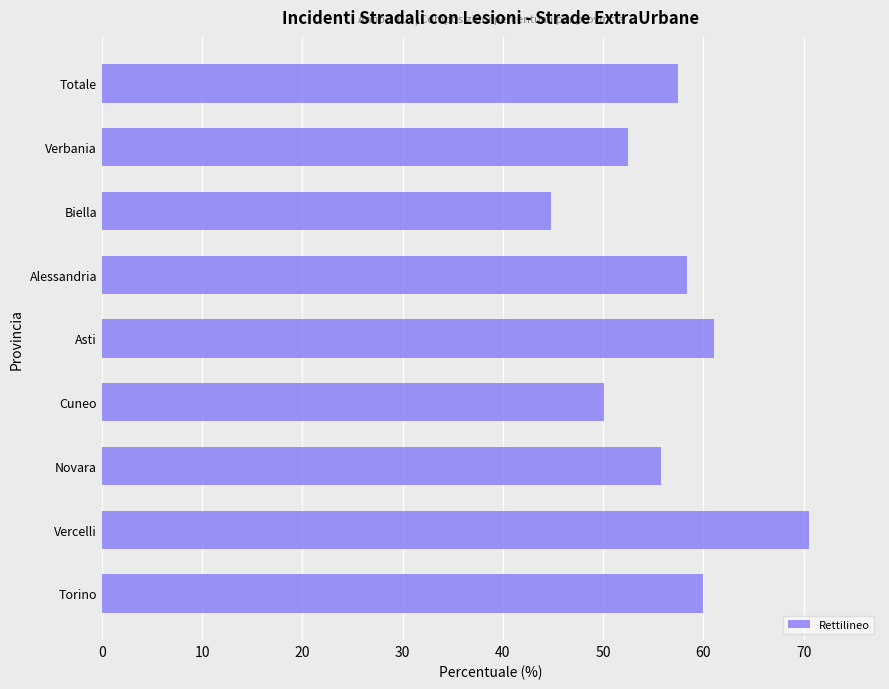

The value at Verbania is 30.4. True or false?

False